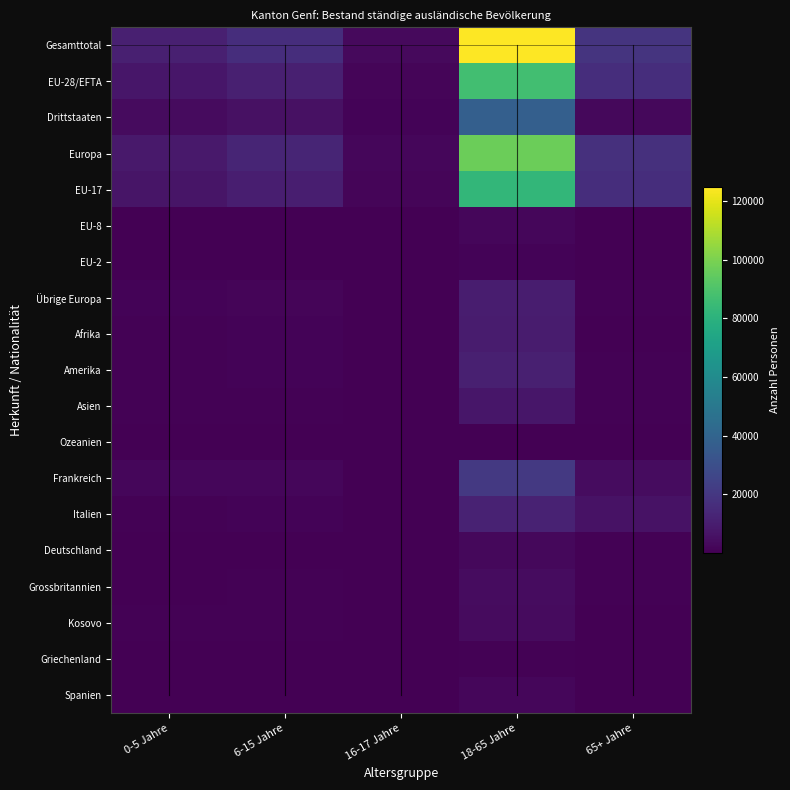

Which label corresponds to the smallest value in the chart?

16-17 Jahre